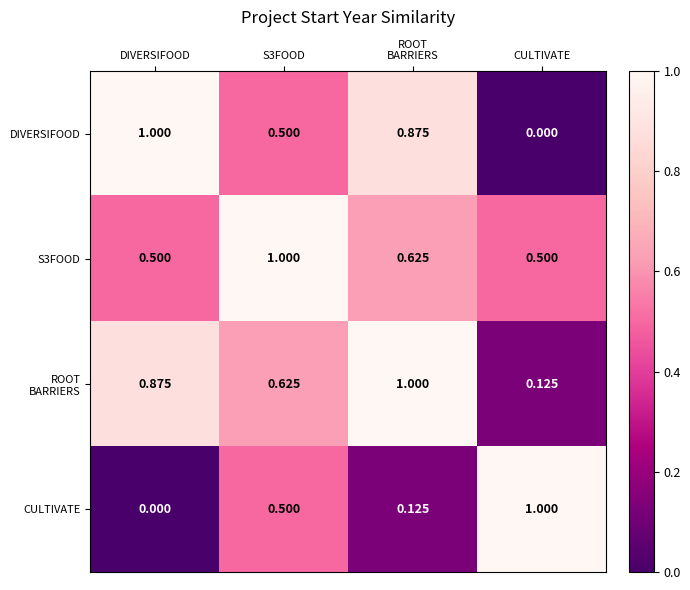

Where is DIVERSIFOOD nearest to the value 0?

CULTIVATE